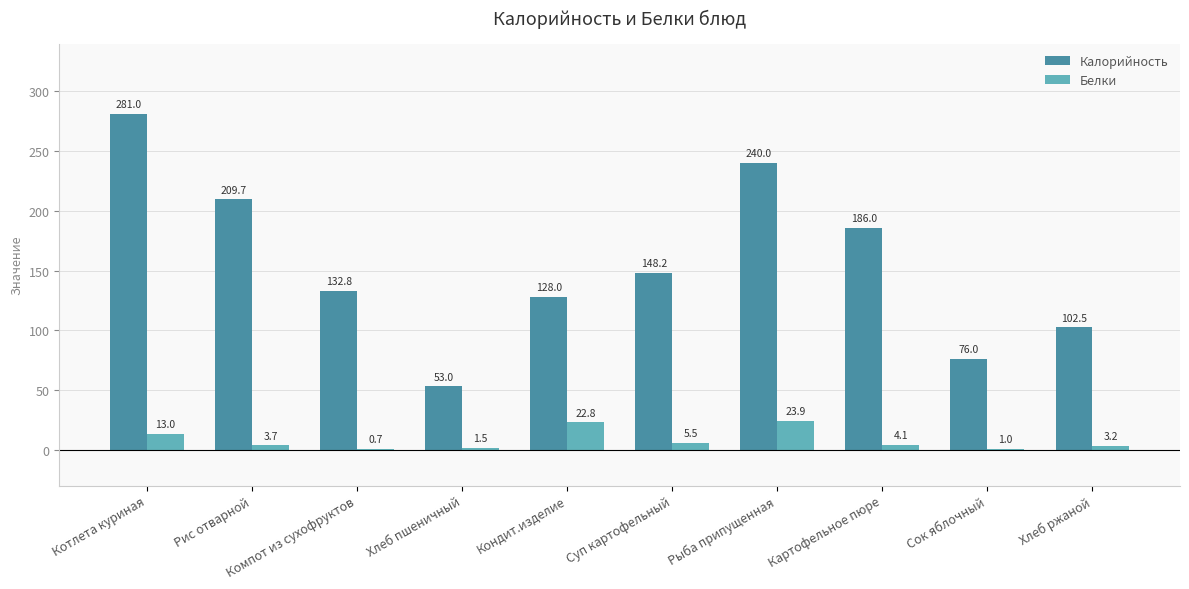

How many values in the Белки series exceed 4?

5